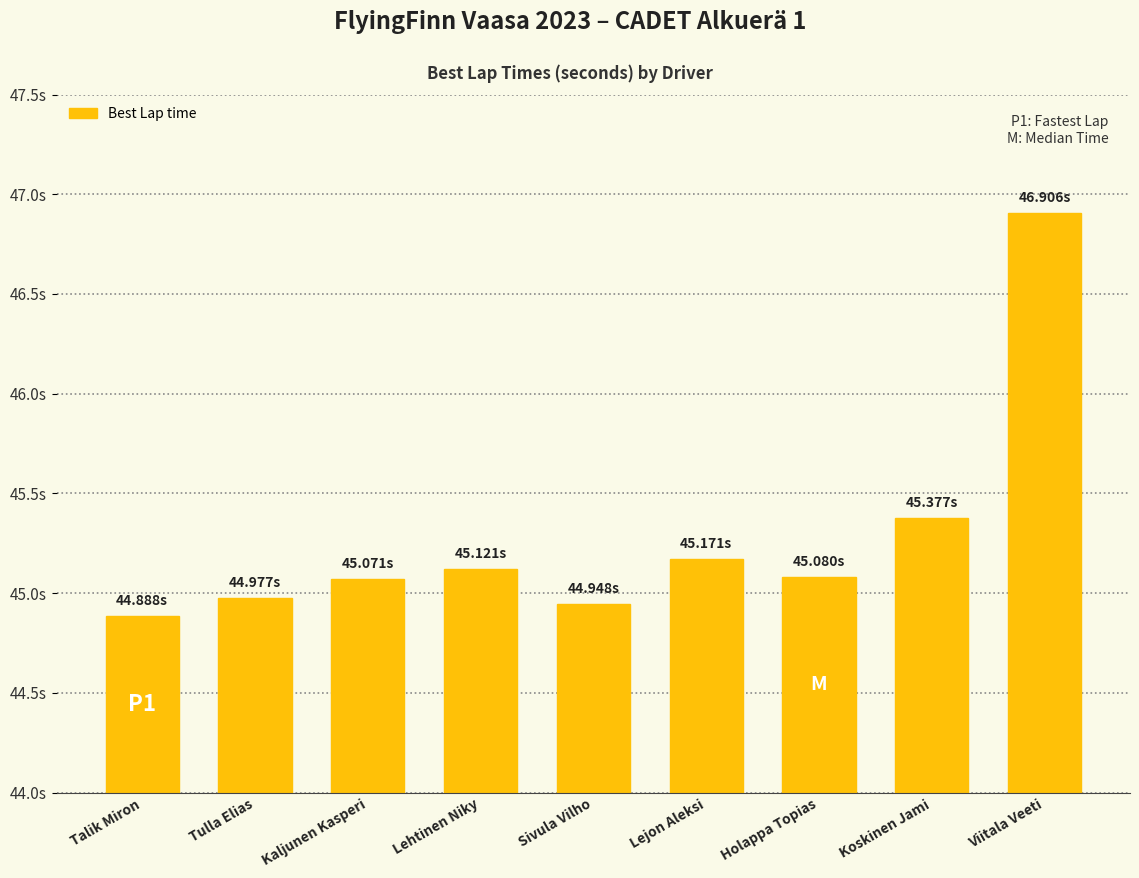

What is the label of the 3rd bar from the right?

Holappa Topias